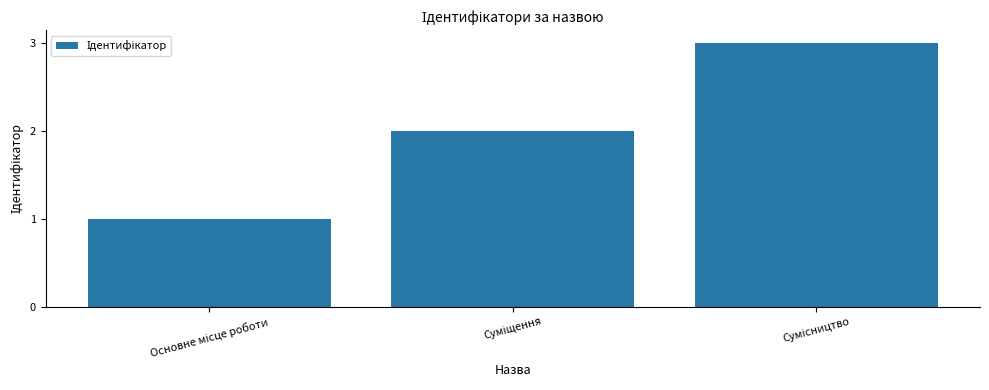

What is the value of the 2nd bar from the left?

2